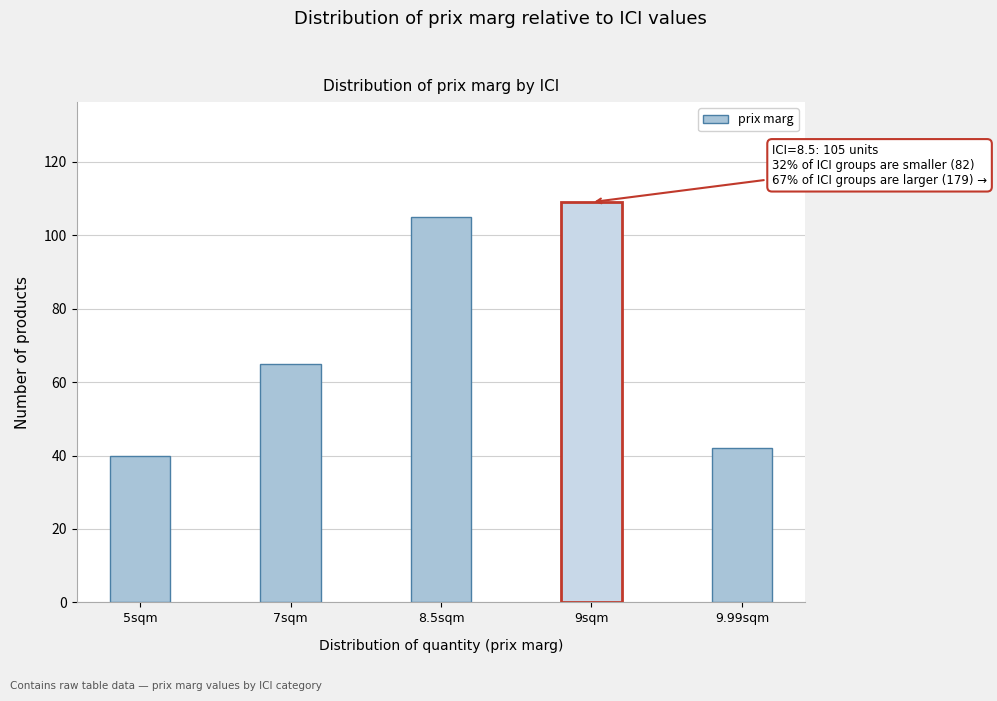

Reading left to right, extract all data points from this chart.

40	65	105	109	42